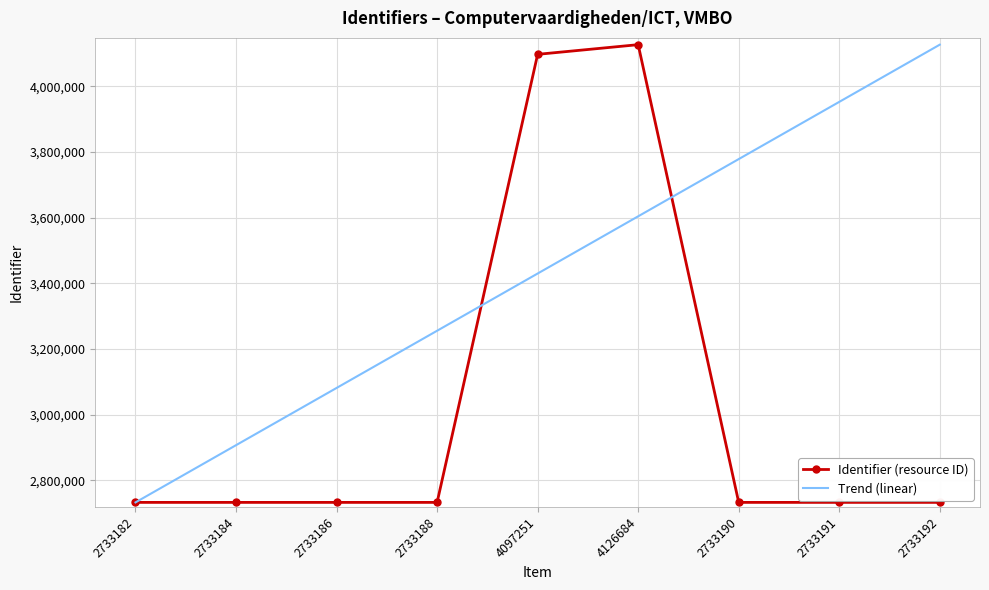

What is the difference between the highest and lowest values at 2733192?

1393492.0